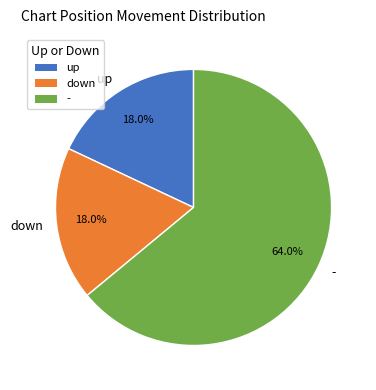

Is the sum of up and down greater than half?

No